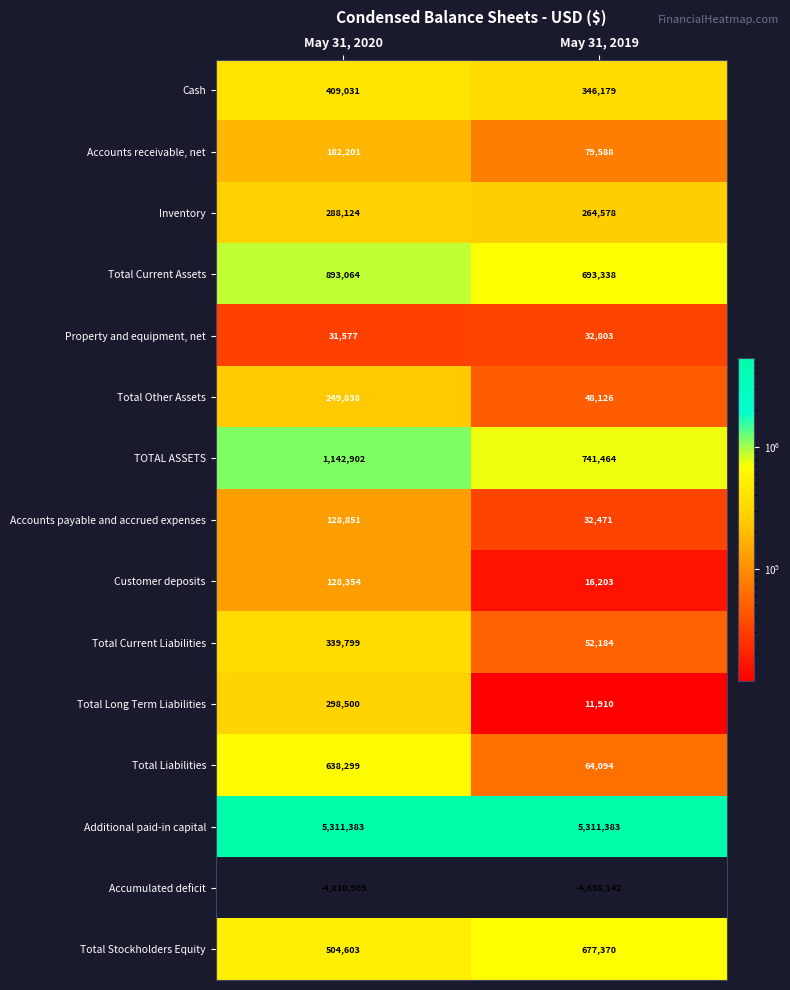

How many distinct data groups are displayed?

15